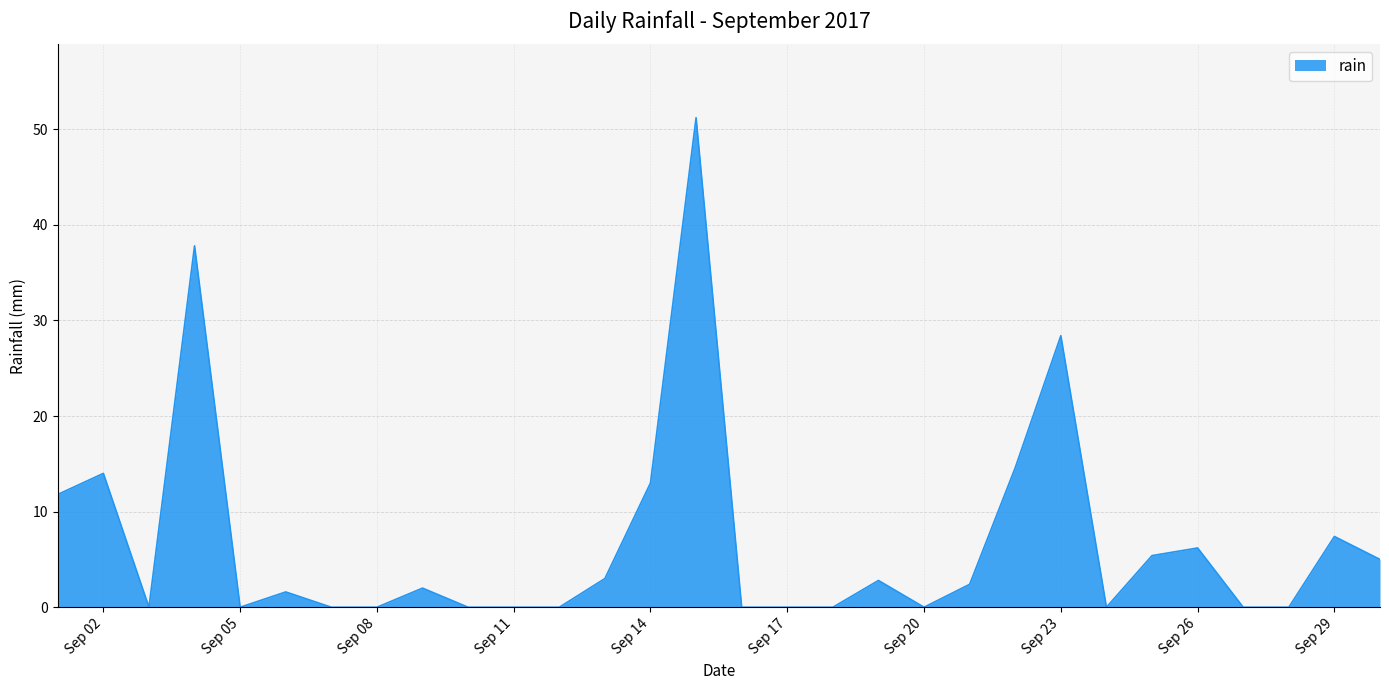

What is the difference between the maximum and minimum values?

51.2